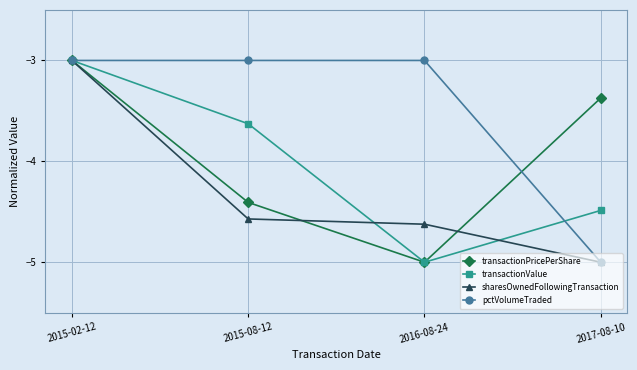

What is the lowest value of the transactionValue series?

-5.0